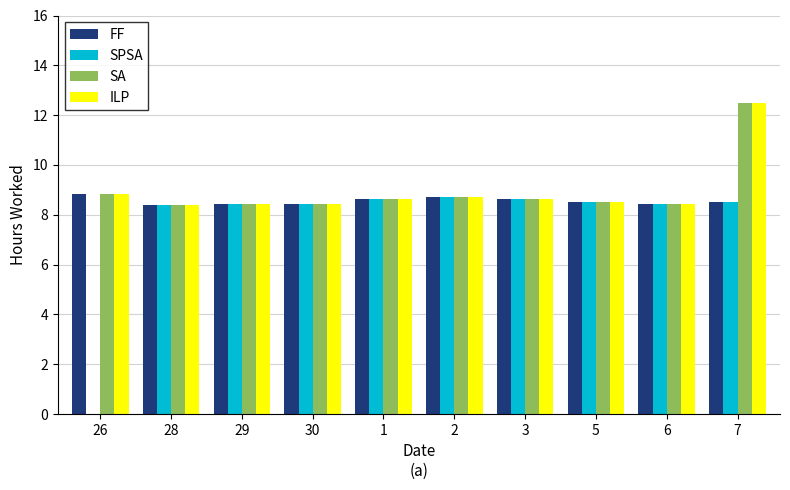

What is the difference between the ILP values at 2 and 6?

0.3